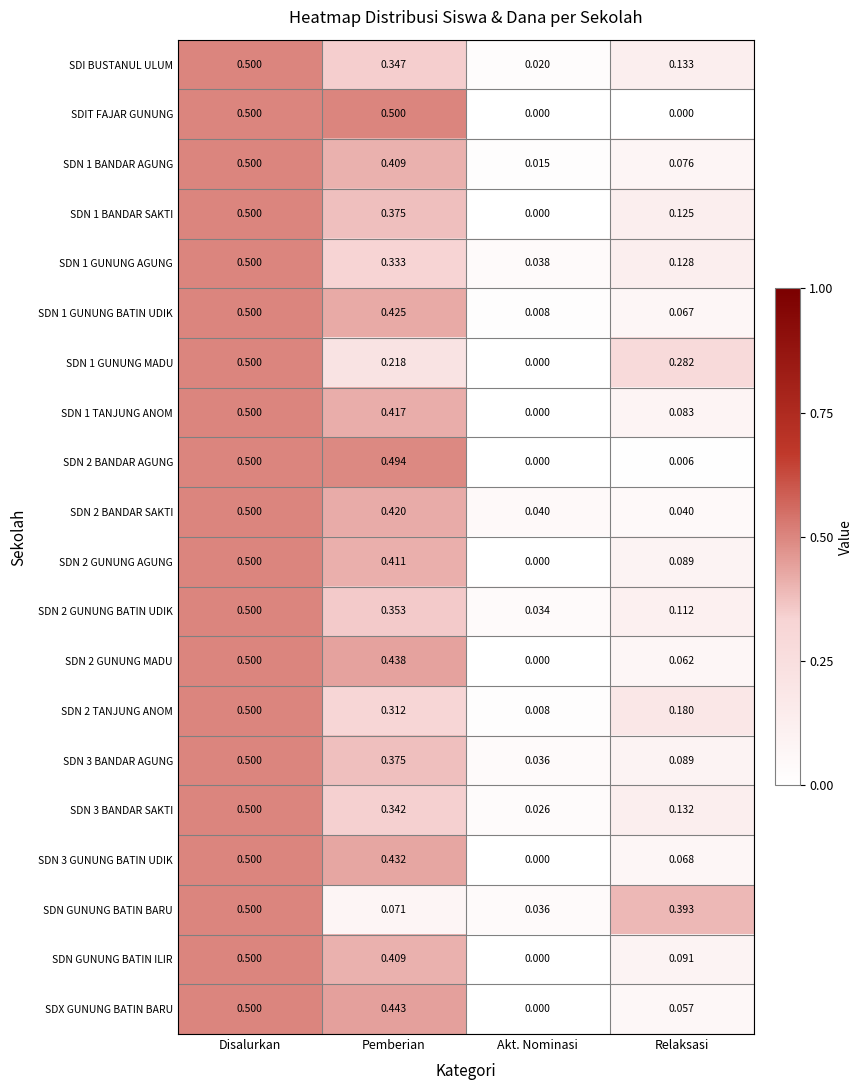

Is the value of SDN GUNUNG BATIN ILIR at Pemberian greater than the value of SDN 1 TANJUNG ANOM at Relaksasi?

Yes